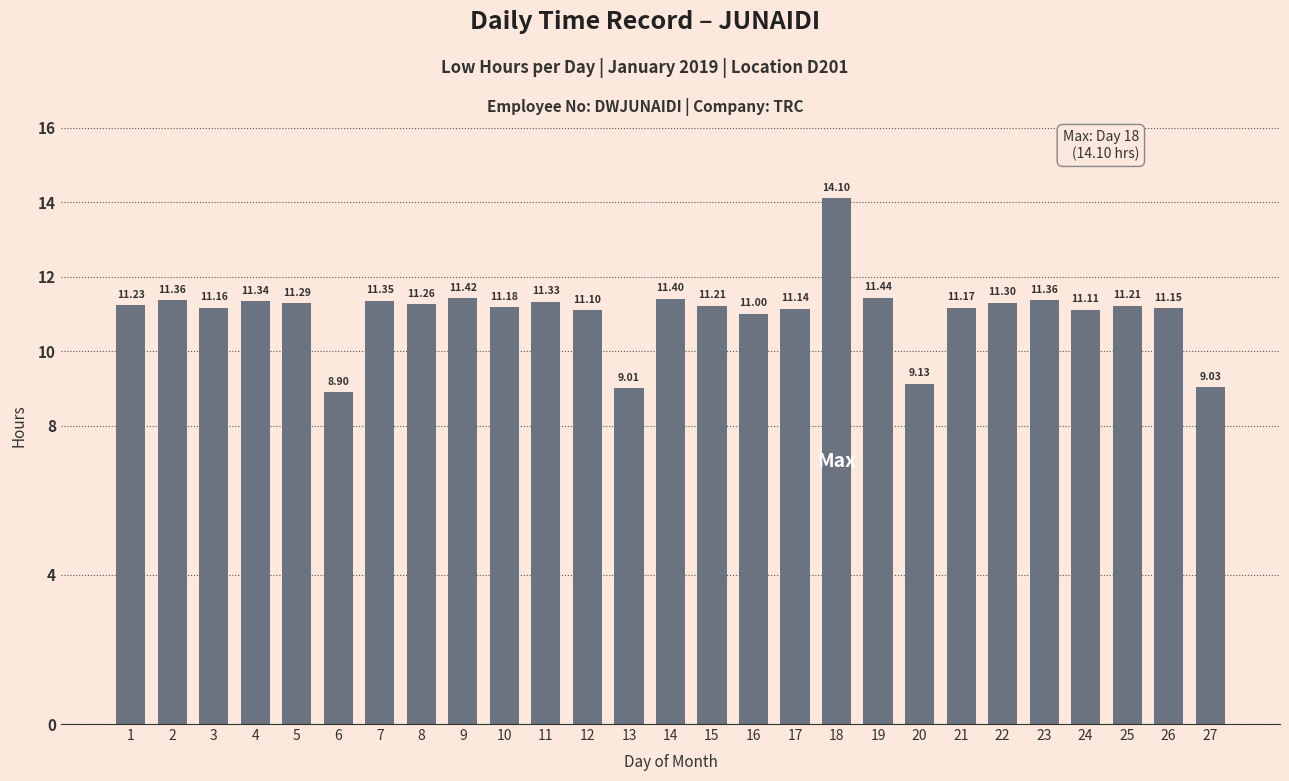

Is it true that the value at 26 is 16.2?

False